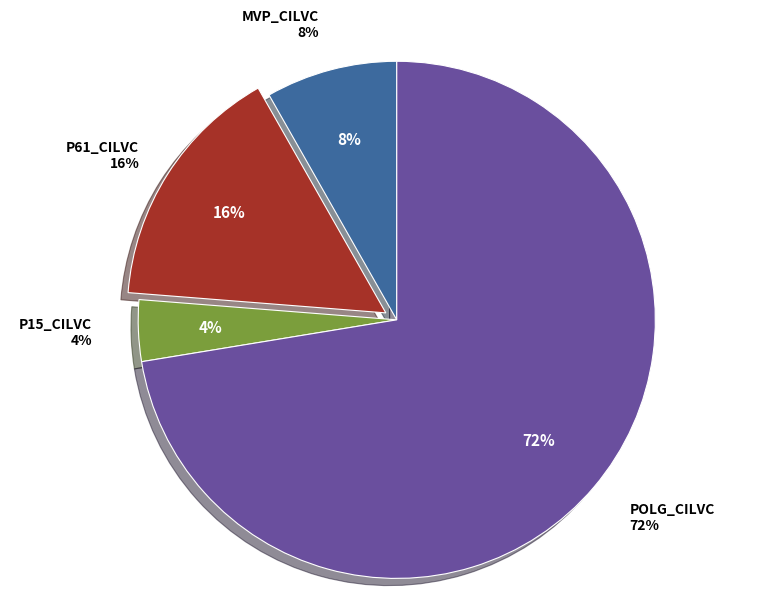

How many segments does this pie chart have?

4